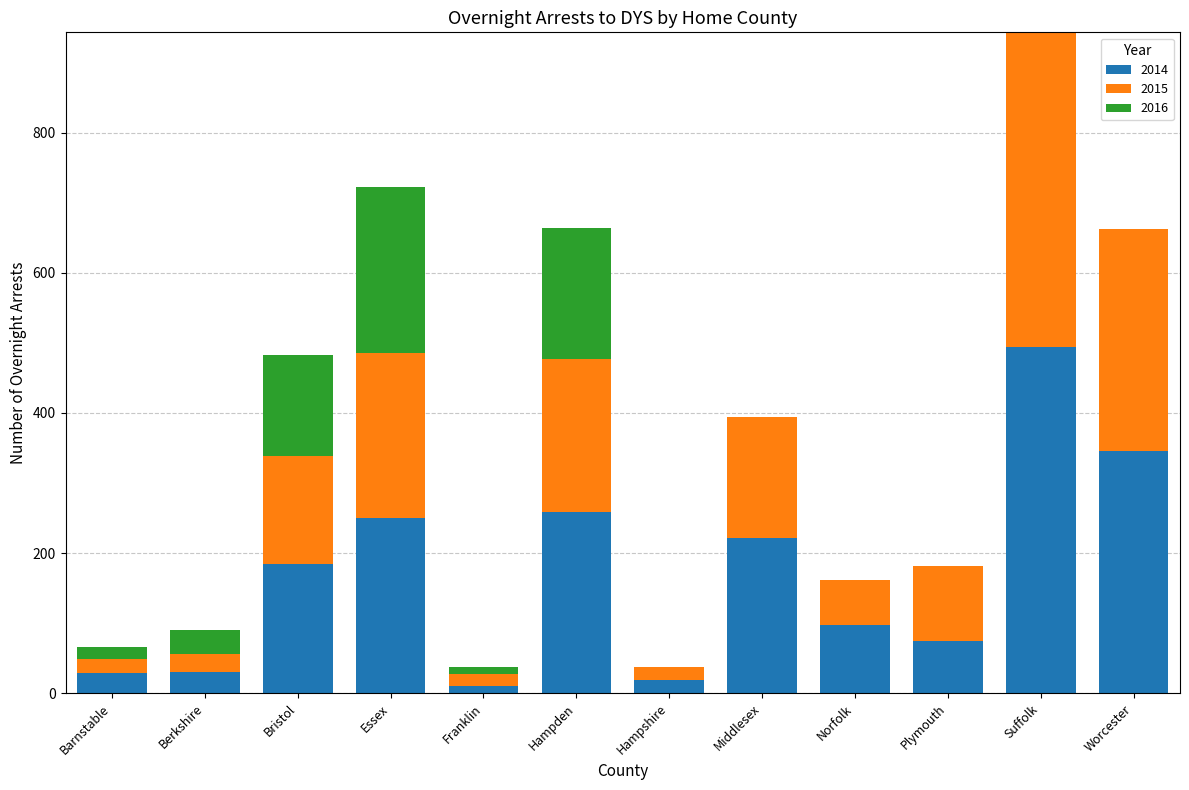

What is the total value across all series at Middlesex?

394